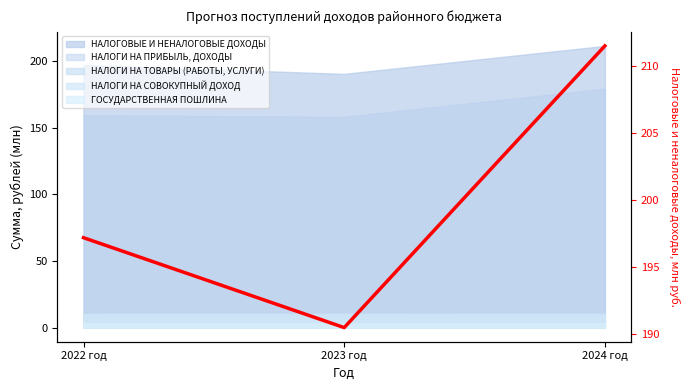

Reading left to right, list all the values displayed in this chart.

197.2	190.5	211.5